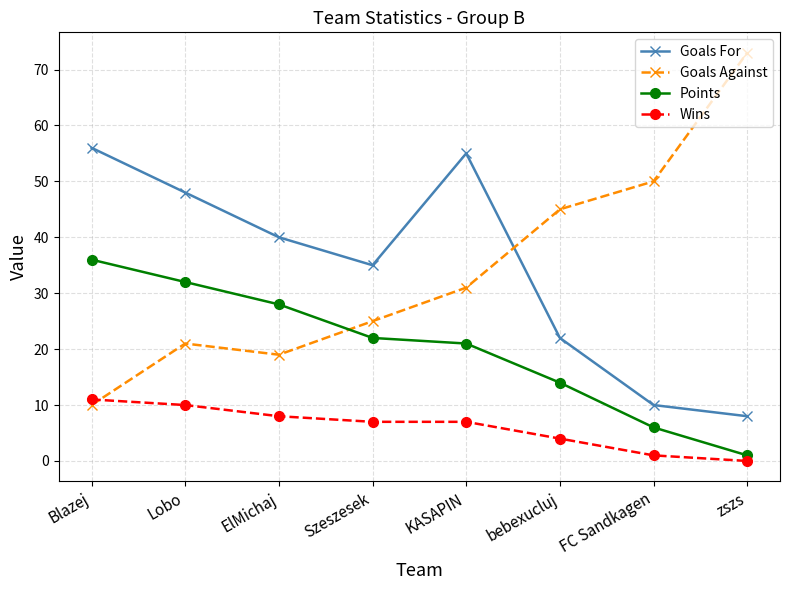

At which label does Wins reach its peak?

Blazej